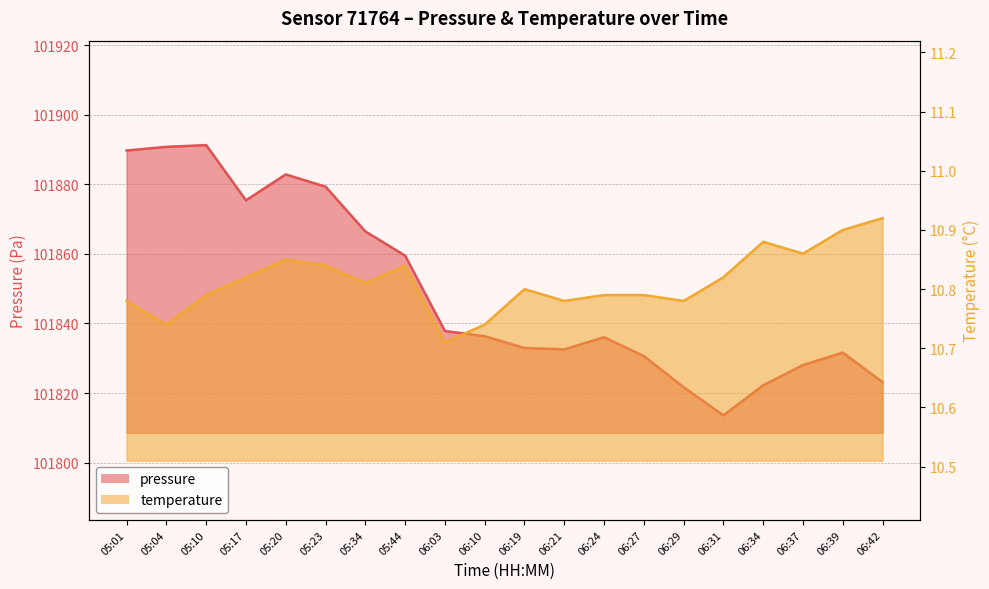

What is the value of the pressure point at the 7th from the left?

101866.4